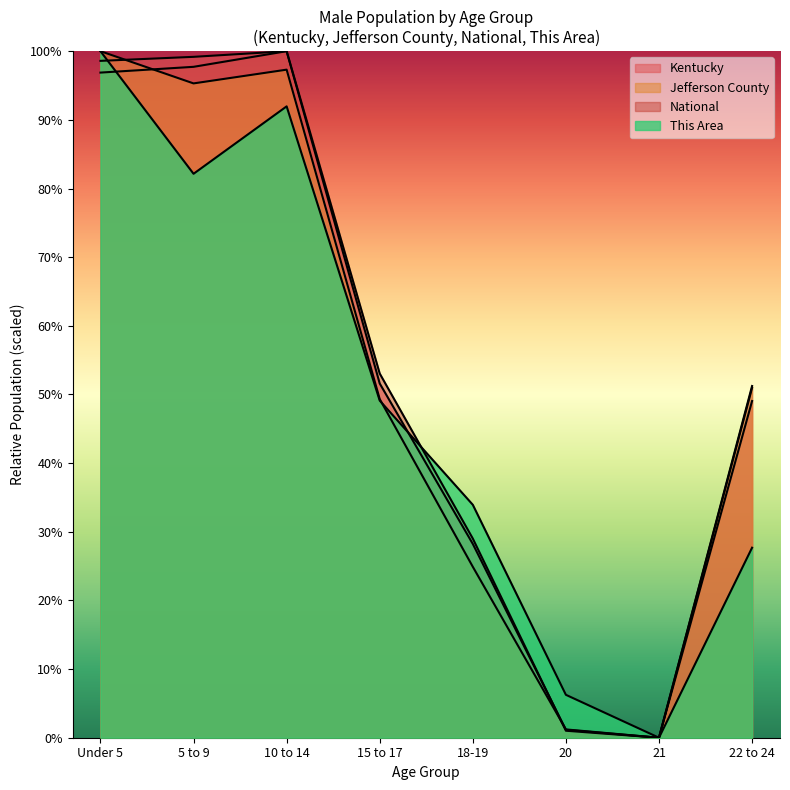

What is the difference between the maximum and minimum values in the National series?

100.0